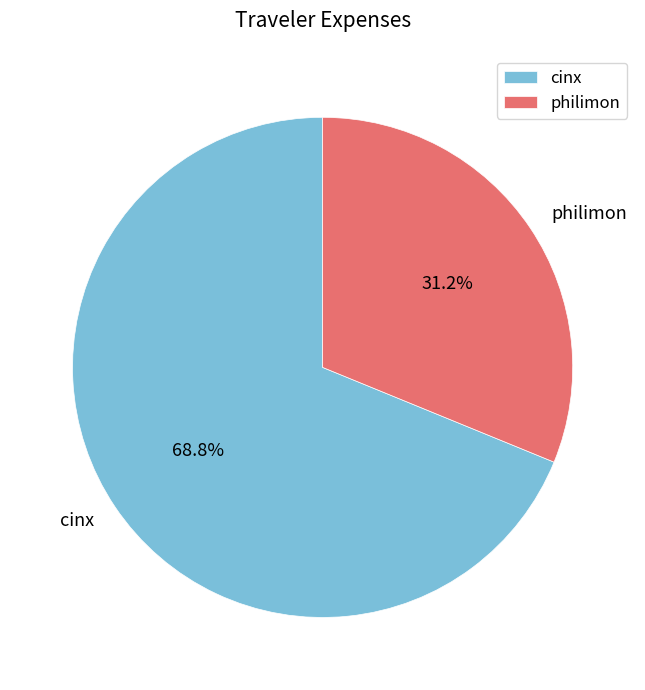

To the nearest percent, what is the average slice percentage?

50%